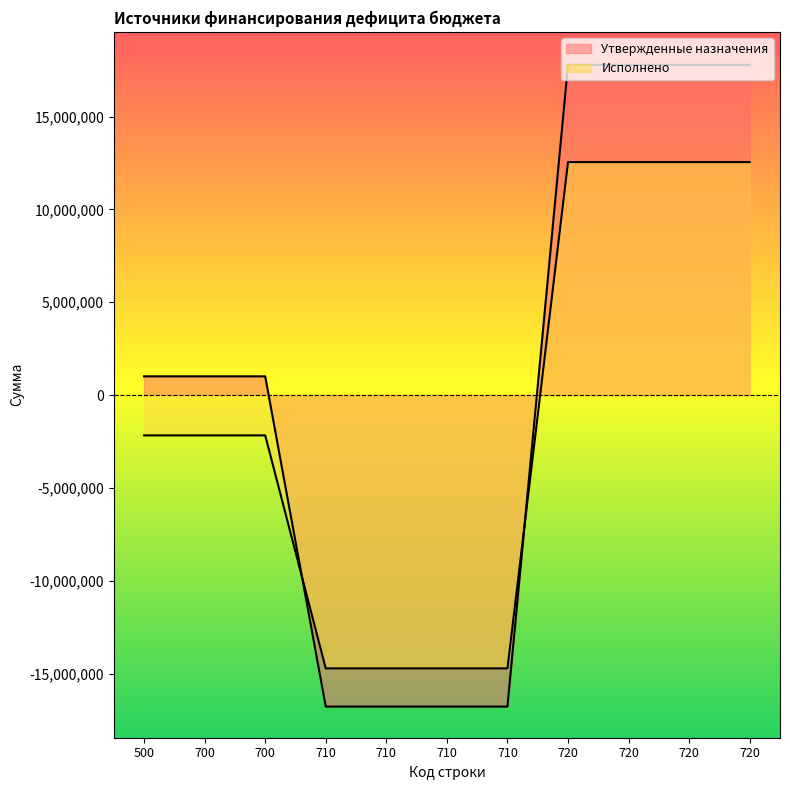

What is the greatest value displayed?

17779600.0